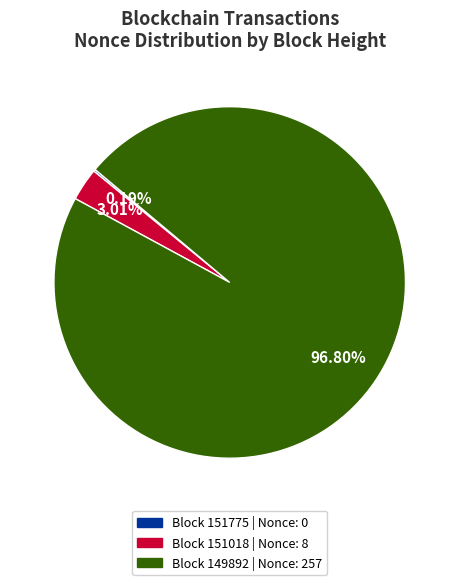

Is there a majority slice in this chart?

Yes